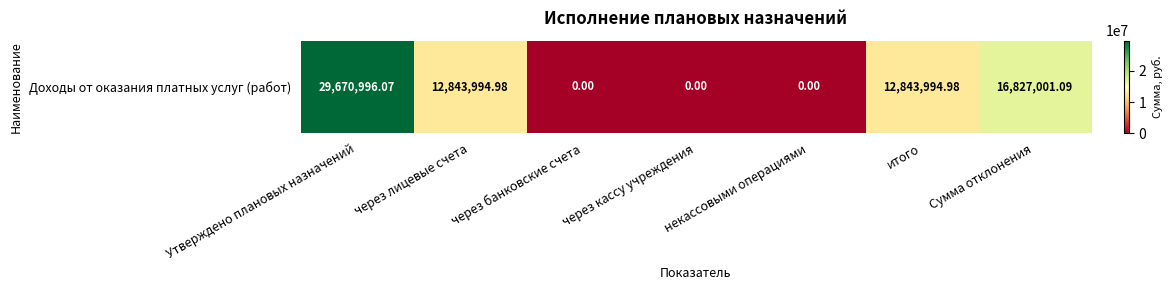

How many data points does each series have?

7